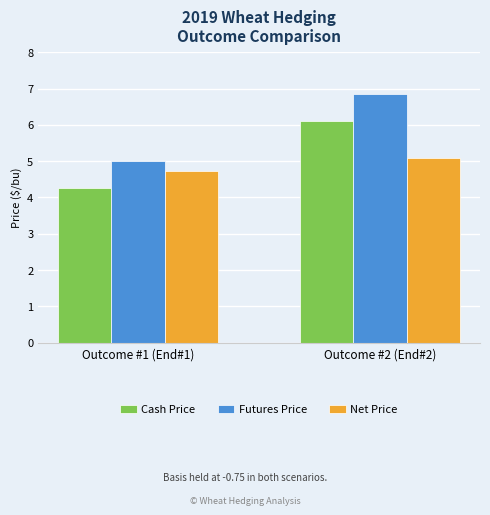

What is the average value of the Futures Price series?

5.9